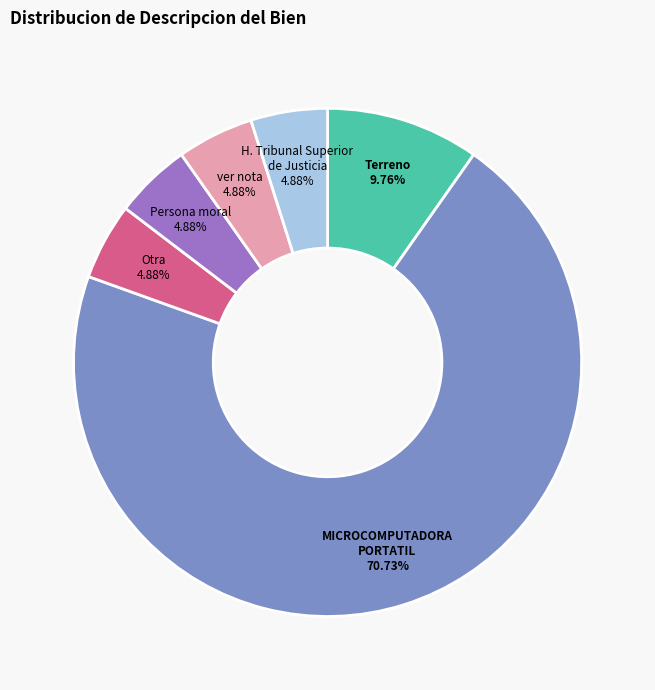

To the nearest percent, what percentage of the pie is MICROCOMPUTADORA PORTATIL?

71%